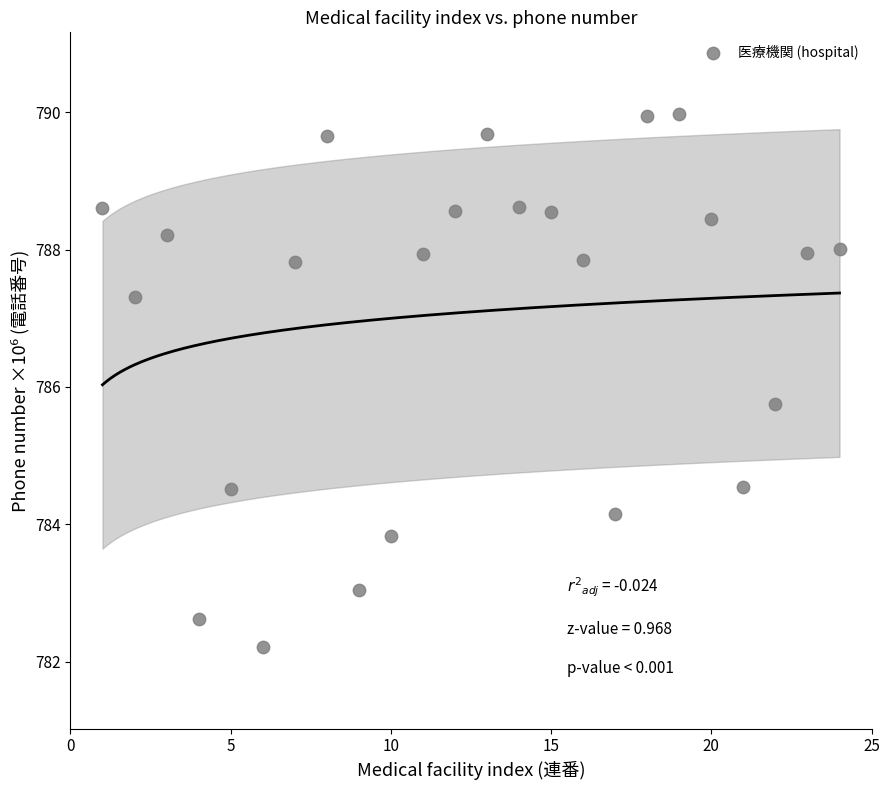

What is the range of X values (max minus min)?

23.0